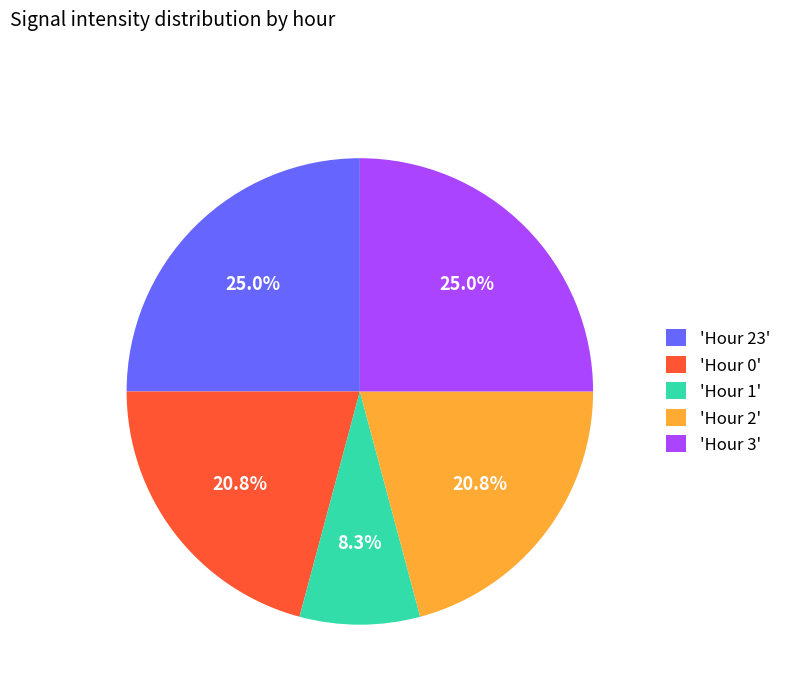

Count the number of slices in the pie.

5